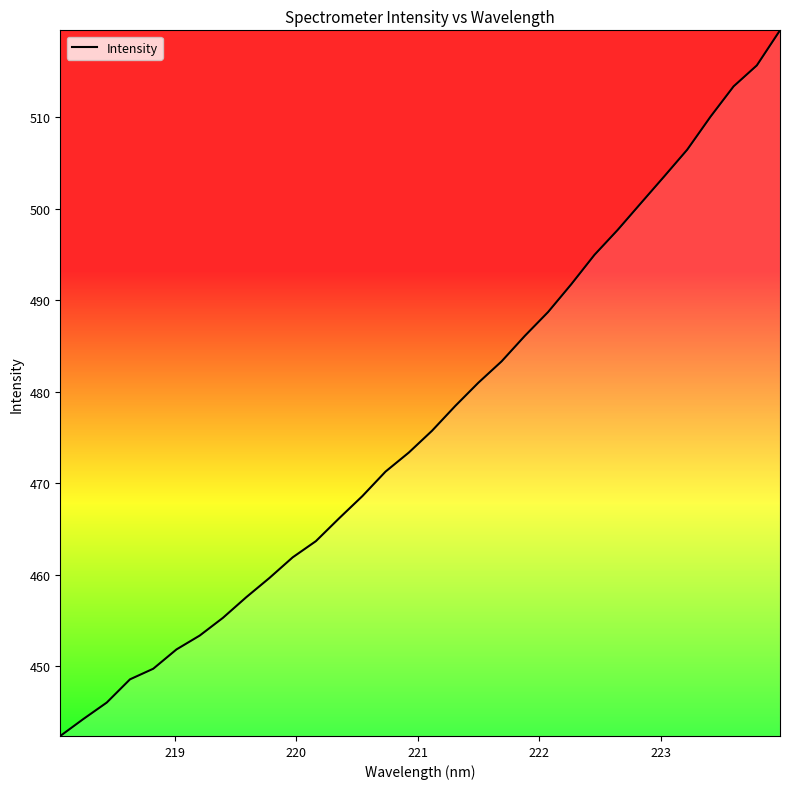

What is the maximum value shown in the chart?

519.5